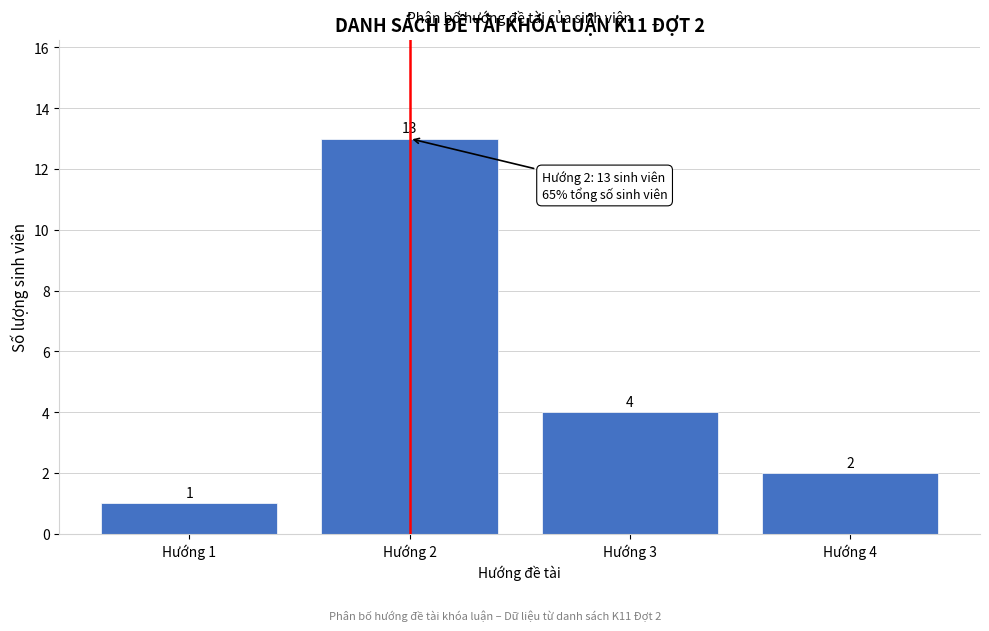

Reading right to left, what are all the values shown in this chart?

2	4	13	1